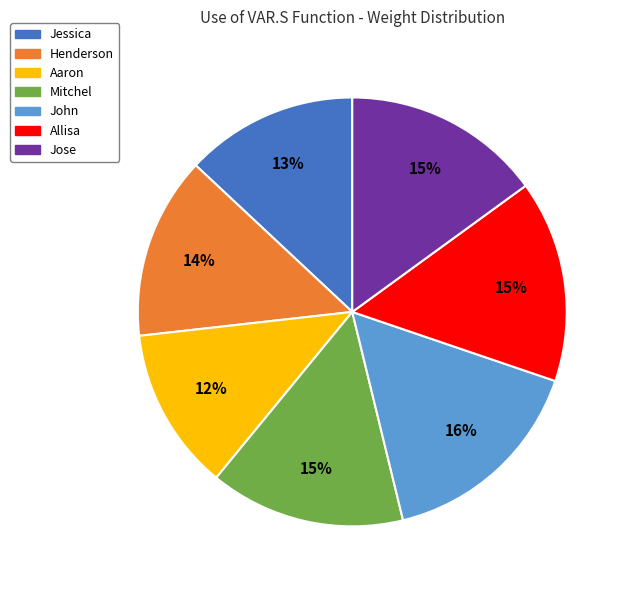

Which category has the biggest portion of the pie?

John